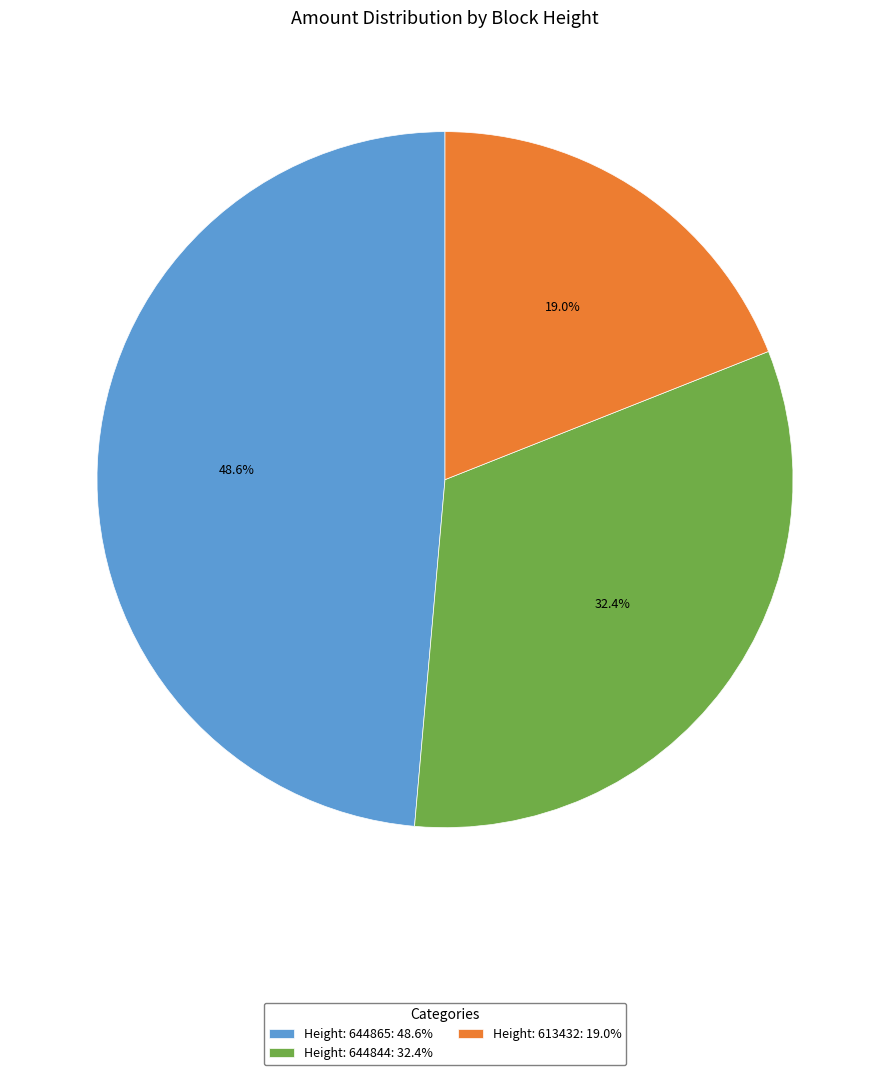

Rank the categories by value from highest to lowest.

Height: 644865, Height: 644844, Height: 613432